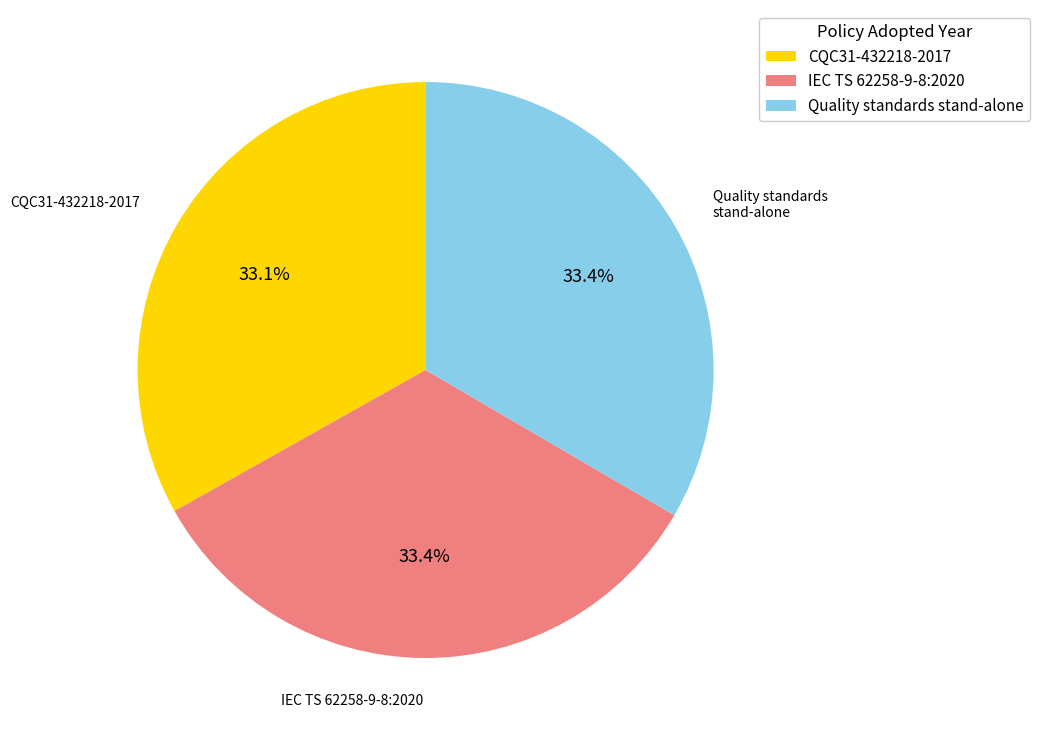

Is there a majority slice in this chart?

No